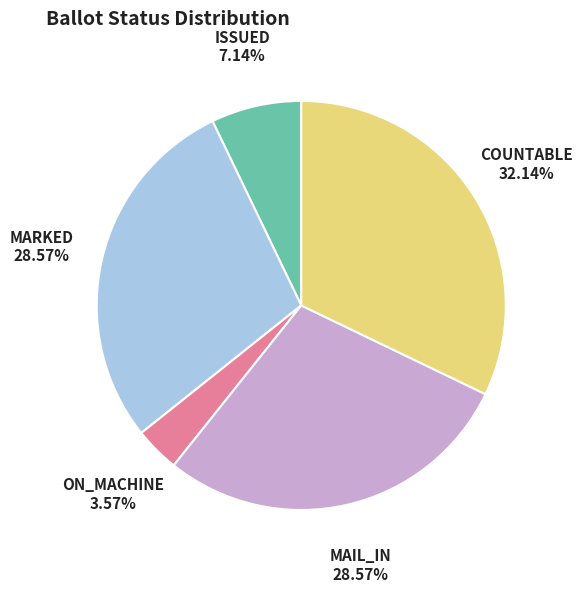

Which category has the biggest portion of the pie?

COUNTABLE